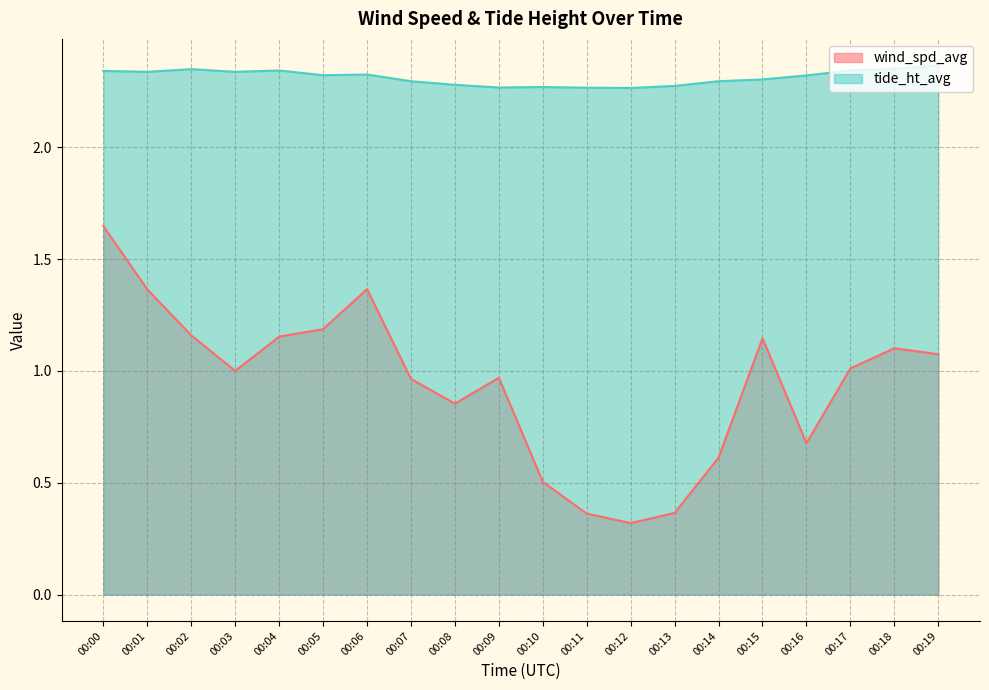

The wind_spd_avg series shows 0.7 at 00:16. True or false?

True